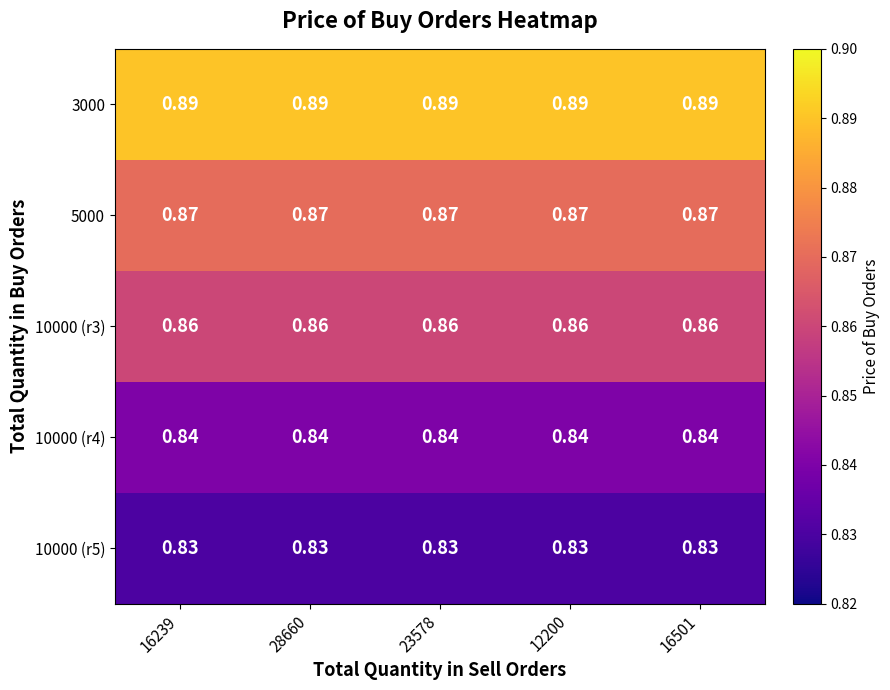

Is the value of 10000 (r4) at 28660 greater than the value of 10000 (r5) at 23578?

Yes